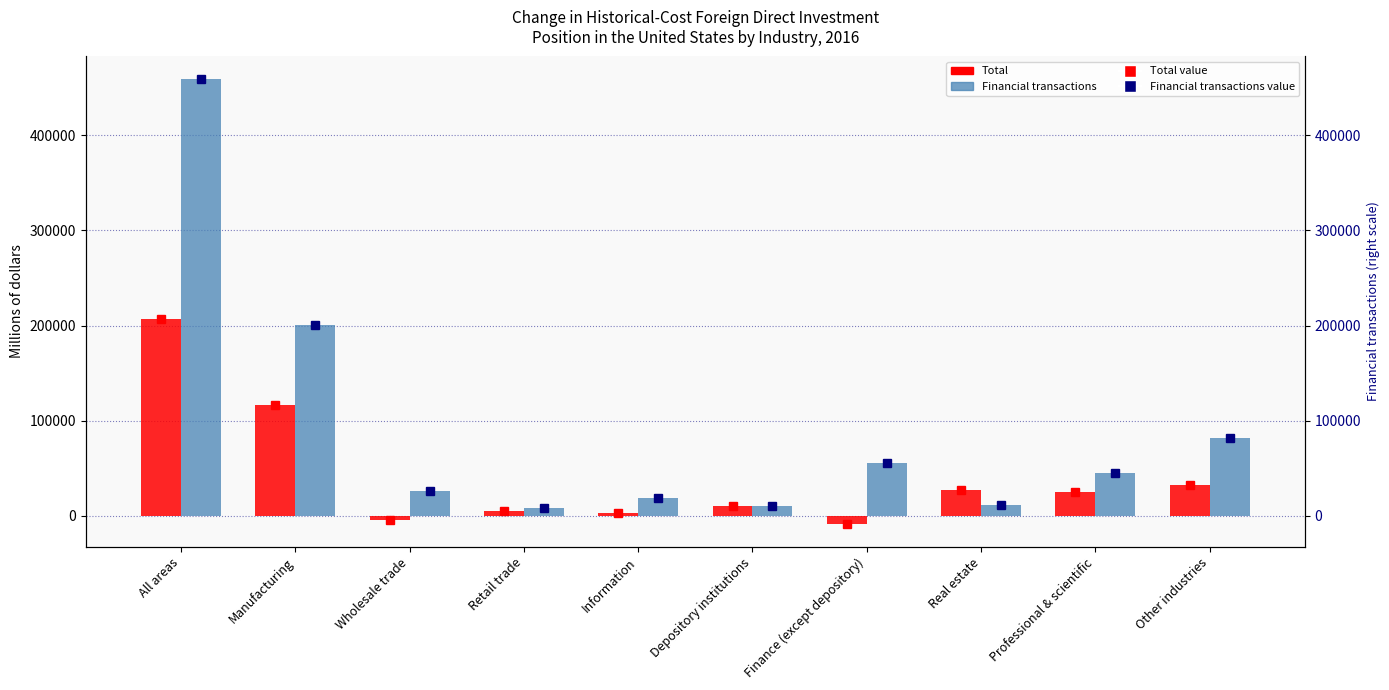

Reading left to right, what are all the values shown in this chart?

Total: All areas=206901	Manufacturing=116649	Wholesale trade=-4162	Retail trade=5468	Information=3193	Depository institutions=10559	Finance (except depository)=-8887	Real estate=26888	Professional & scientific=25185	Other industries=32008
Financial transactions: All areas=459419	Manufacturing=200578	Wholesale trade=25678	Retail trade=8207	Information=19035	Depository institutions=10906	Finance (except depository)=55486	Real estate=11734	Professional & scientific=45584	Other industries=82211